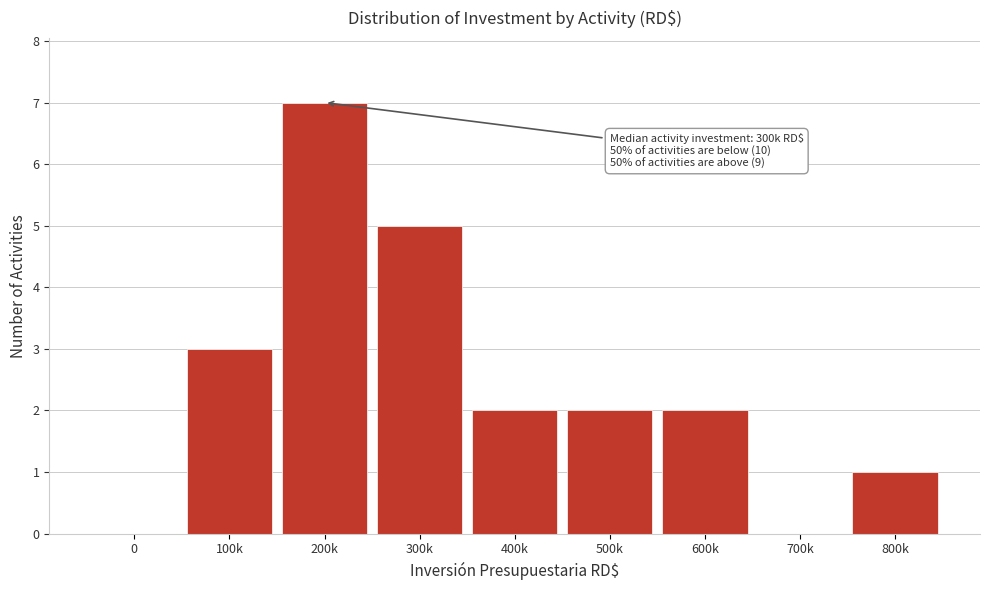

Reading left to right, list all the values displayed in this chart.

0=0	100k=3	200k=7	300k=5	400k=2	500k=2	600k=2	700k=0	800k=1